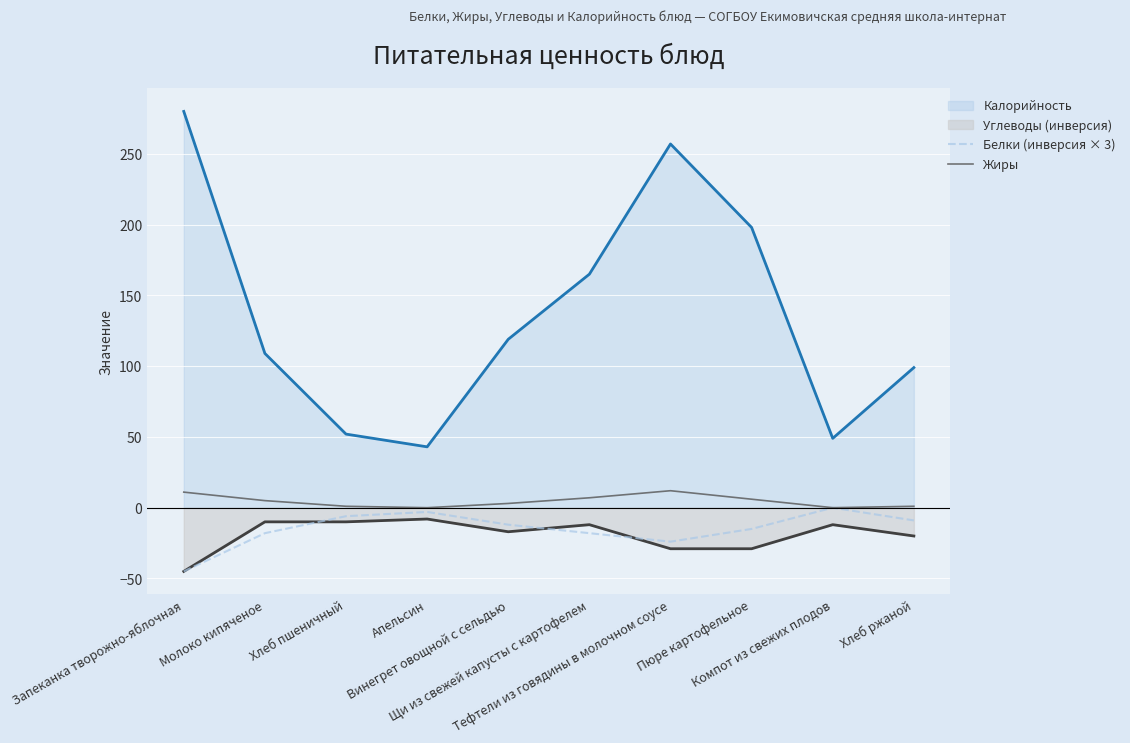

How many negative values does the Белки (инверсия × 3) series have?

9